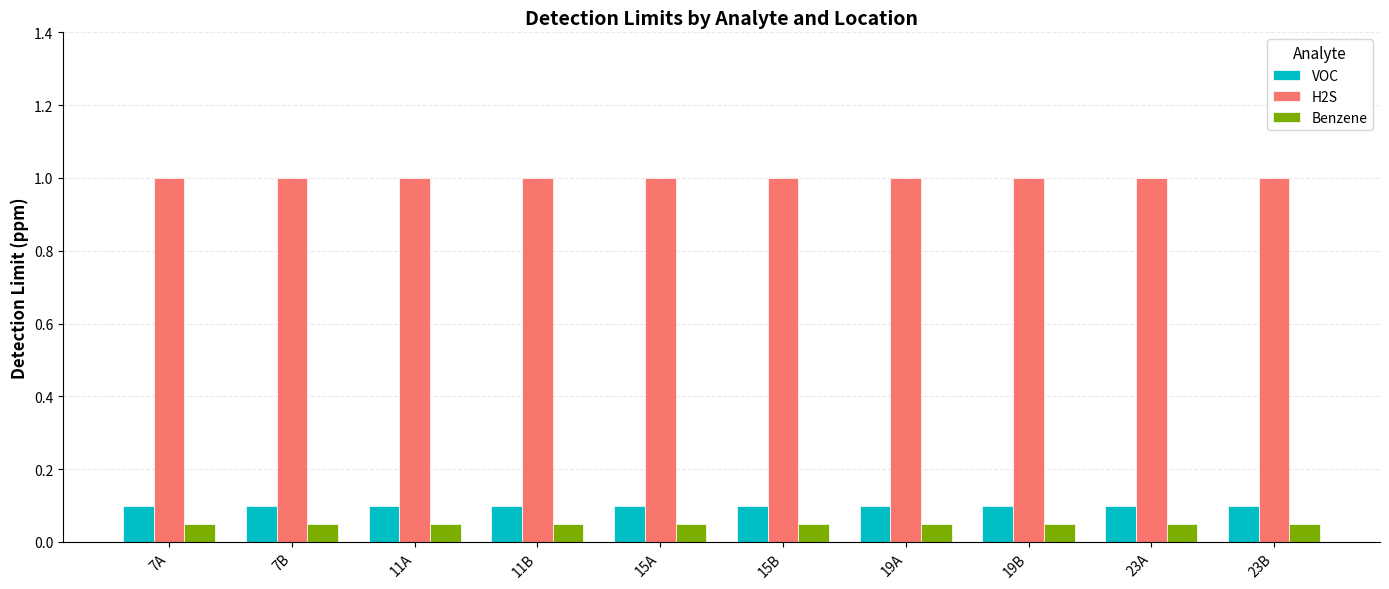

Is the value of Benzene at 23B greater than the value of H2S at 23B?

No